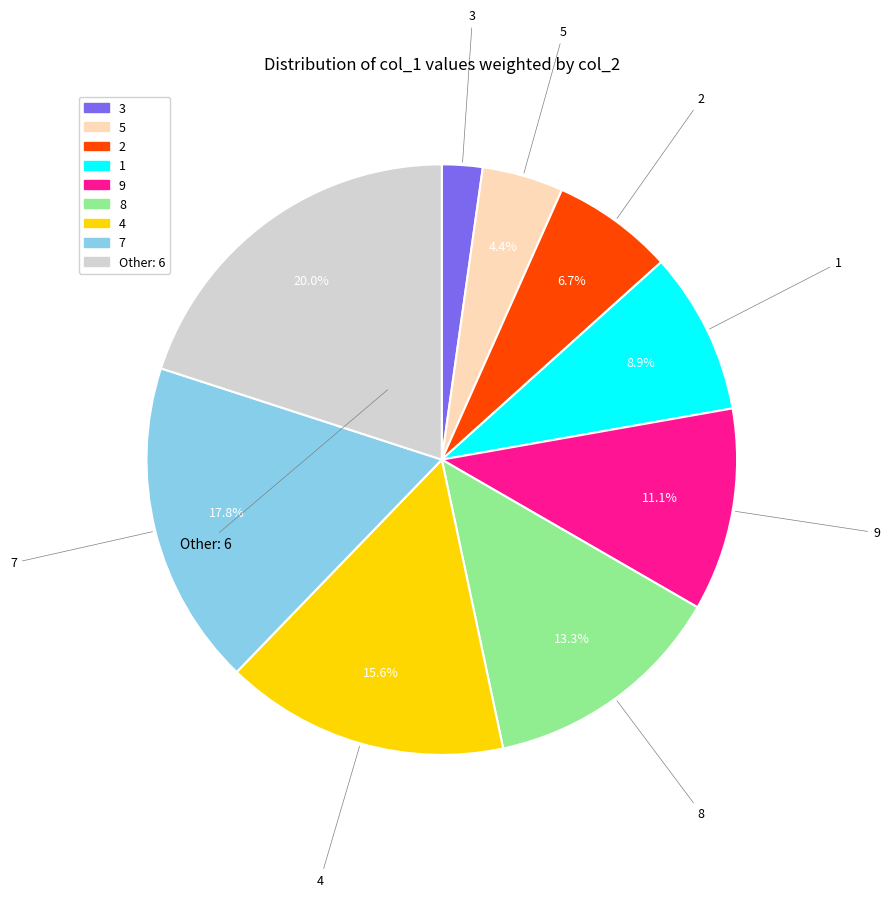

Is there a majority slice in this chart?

No